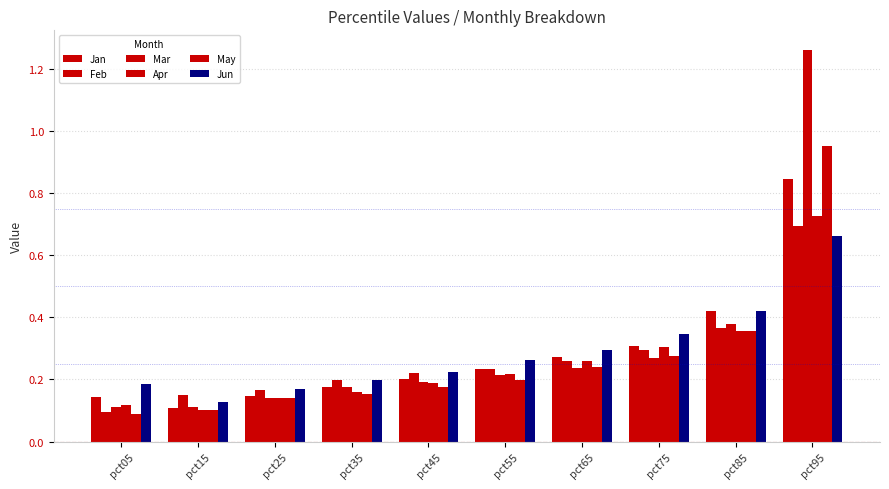

How many groups of bars are there?

10